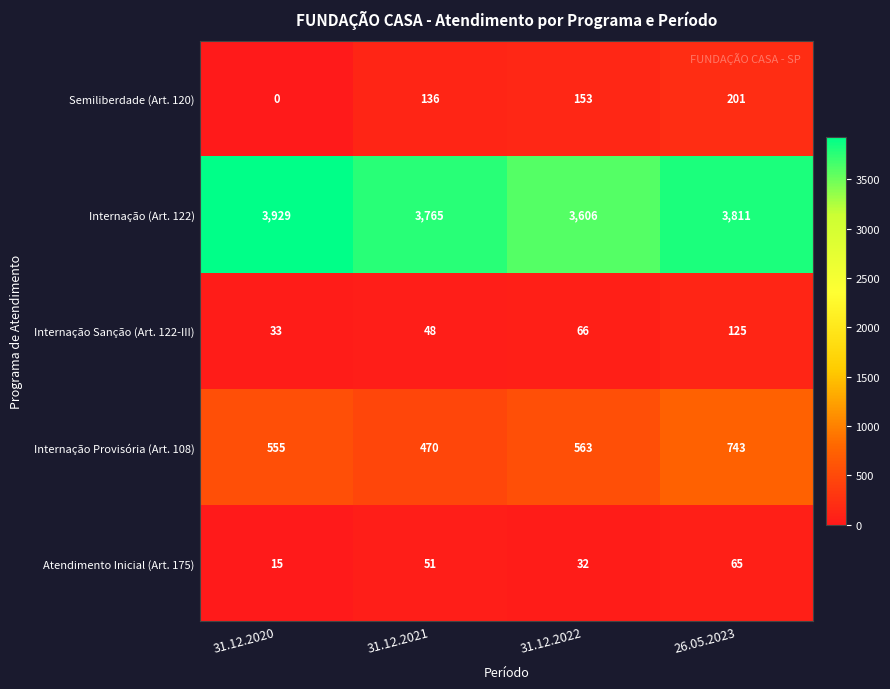

How many values in the Internação (Art. 122) series are below 3811?

2